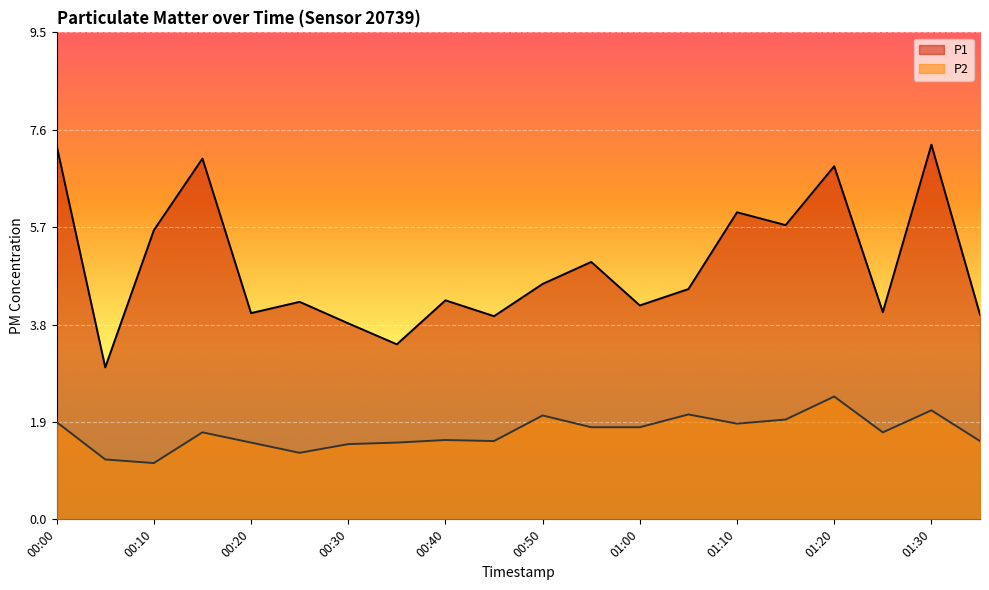

The P2 series shows 1.9 at 01:10. True or false?

True